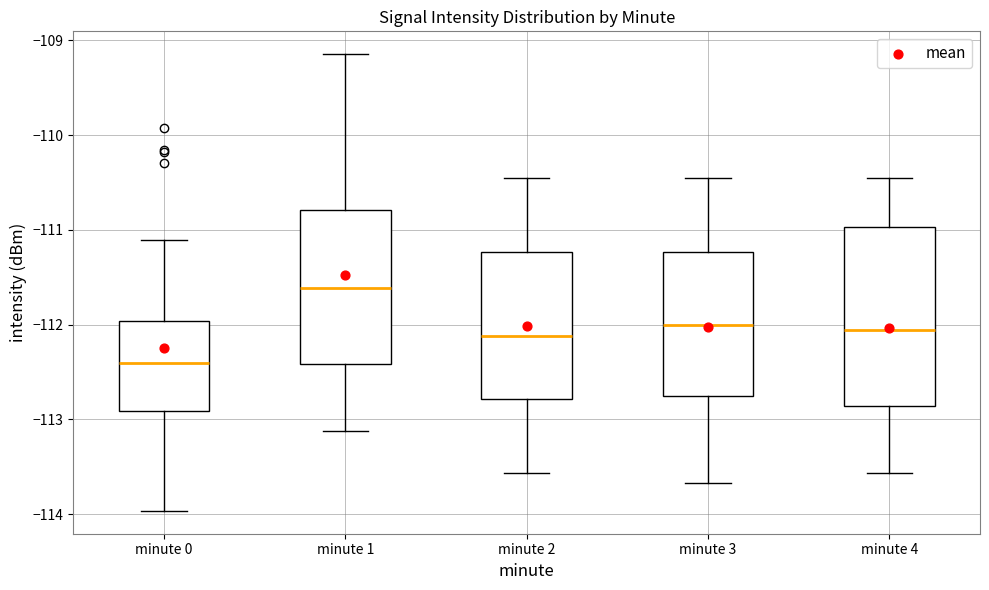

Where does the median line of the box for minute 4 sit on the y-axis? The values are not printed on the chart, so give them approximately, as read against the axis.

-112.1